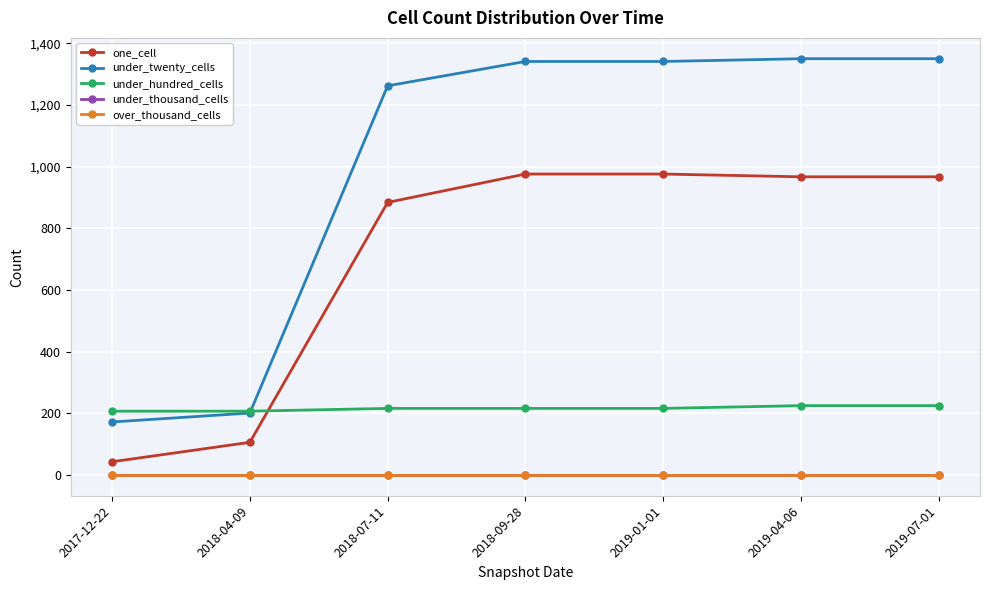

Between 2017-12-22 and 2019-07-01, which series saw the biggest shift?

under_twenty_cells